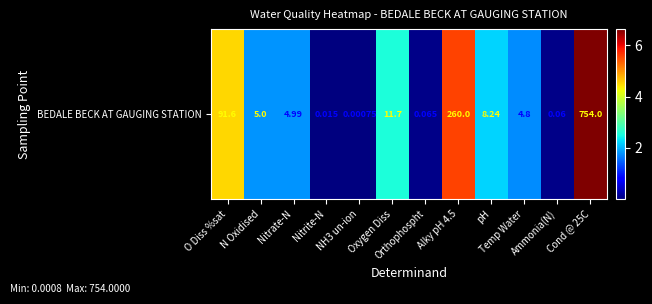

The value at Nitrite-N is 0.0. True or false?

False